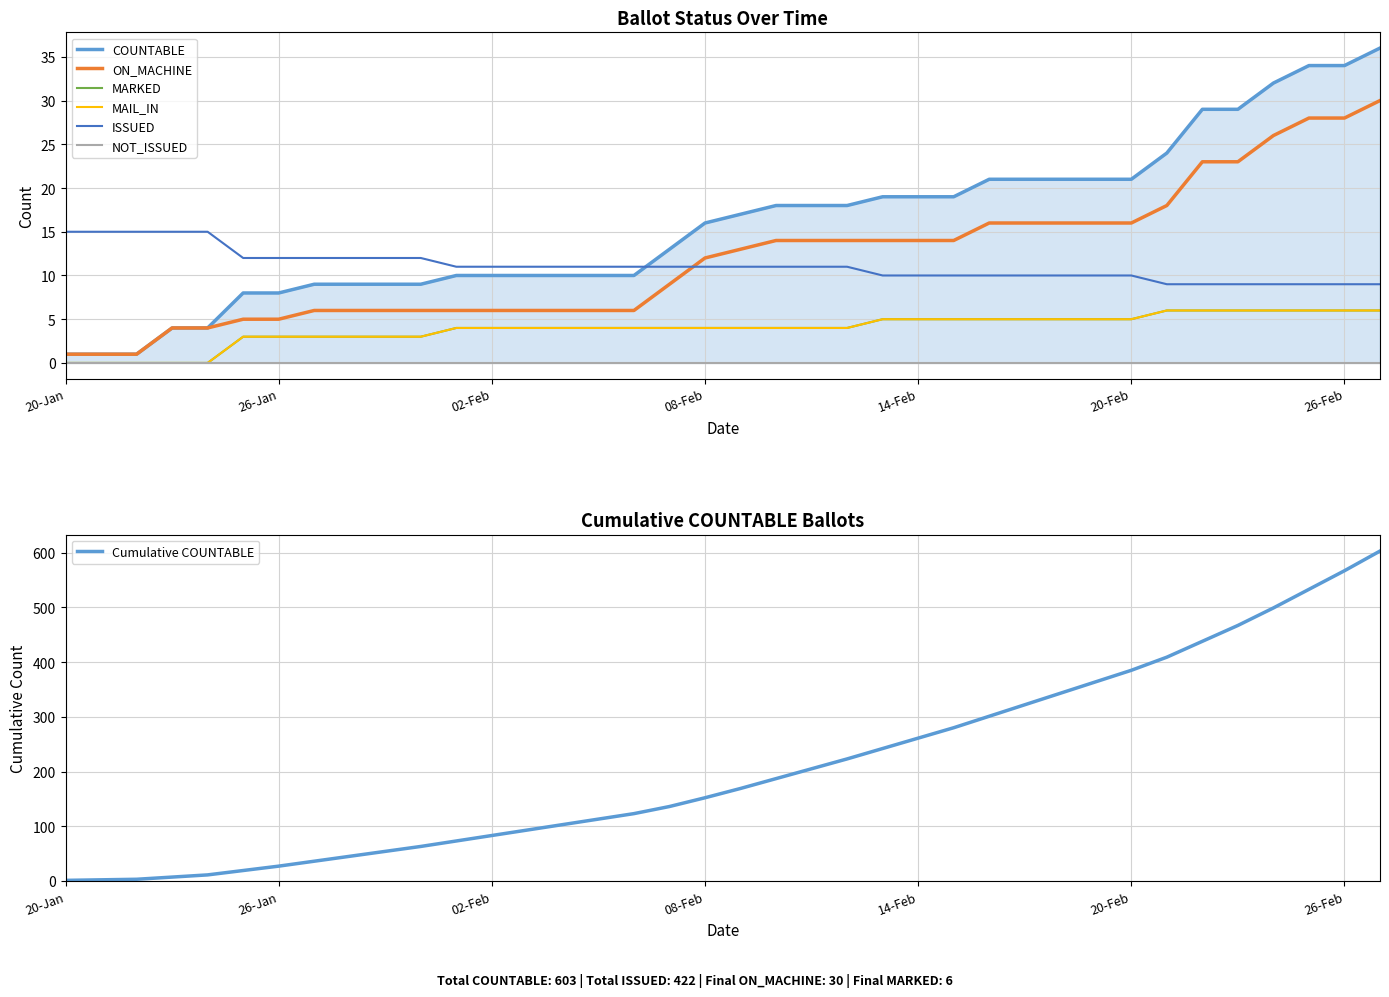

Rank the categories by MAIL_IN value from lowest to highest.

20-Jan, 21-Jan, 22-Jan, 23-Jan, 24-Jan, 25-Jan, 26-Jan, 27-Jan, 29-Jan, 30-Jan, 31-Jan, 01-Feb, 02-Feb, 03-Feb, 04-Feb, 05-Feb, 06-Feb, 07-Feb, 08-Feb, 09-Feb, 10-Feb, 11-Feb, 12-Feb, 13-Feb, 14-Feb, 15-Feb, 16-Feb, 17-Feb, 18-Feb, 19-Feb, 20-Feb, 21-Feb, 22-Feb, 23-Feb, 24-Feb, 25-Feb, 26-Feb, 27-Feb